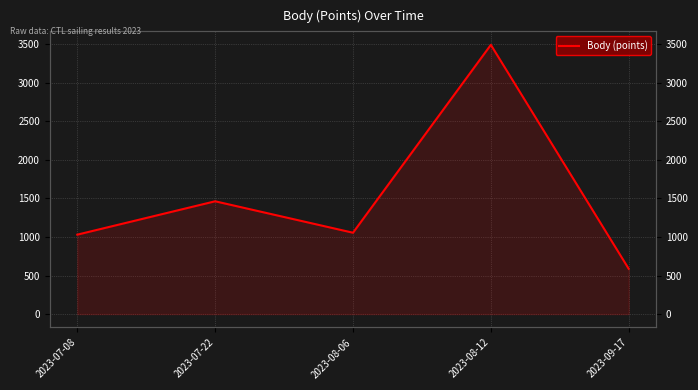

At which category does the data reach its first local peak?

2023-07-22